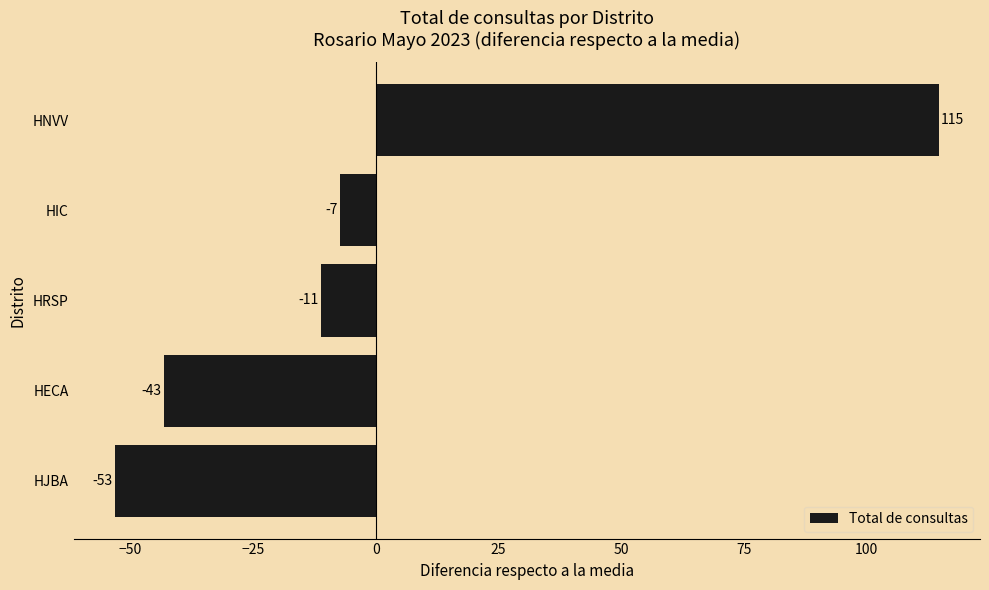

True or false: the data shows -26.7 at HJBA.

False